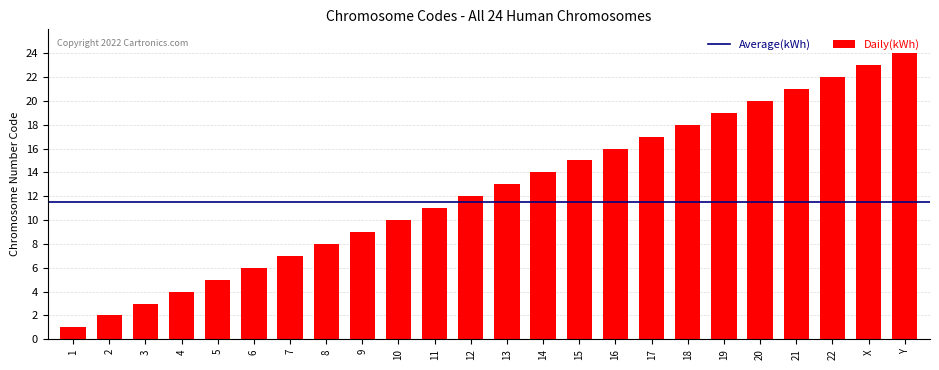

Which label corresponds to the largest value in the chart?

Y